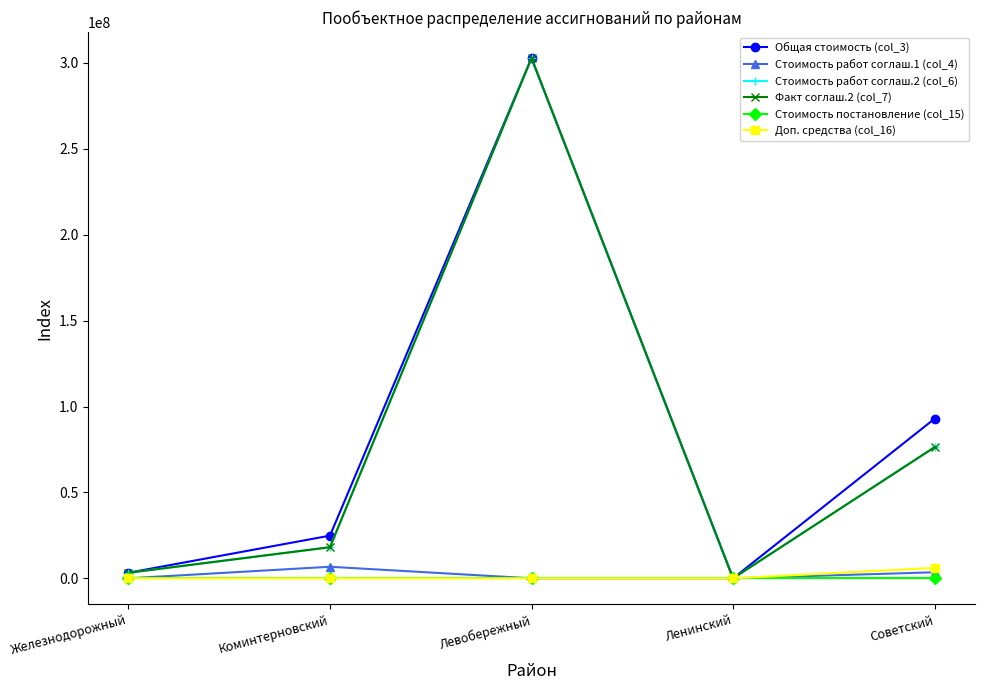

Rank the categories by Общая стоимость (col_3) value from lowest to highest.

Ленинский, Железнодорожный, Коминтерновский, Советский, Левобережный